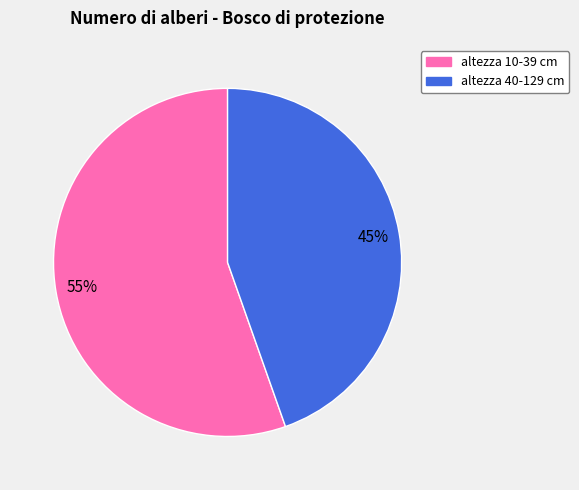

Does altezza 10-39 cm represent more than half of the total?

Yes